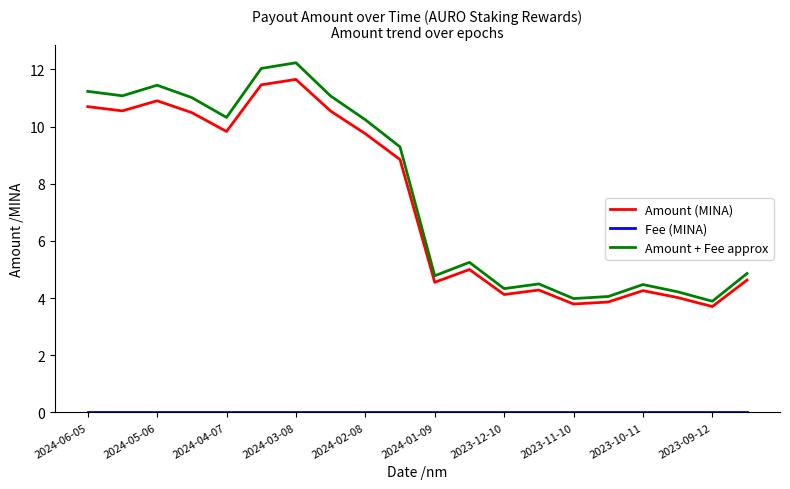

Which series has the widest spread of values?

Amount + Fee approx